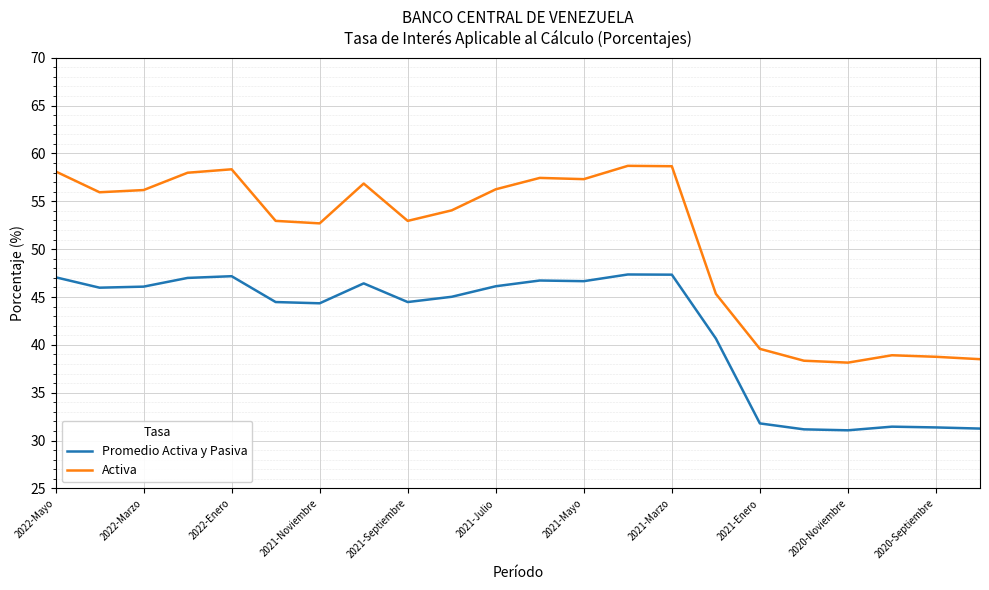

Which series has the largest range (max minus min)?

Activa